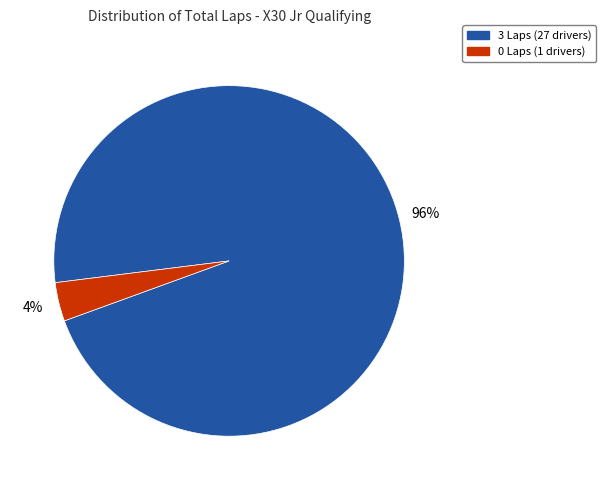

Does any single category account for the majority?

Yes